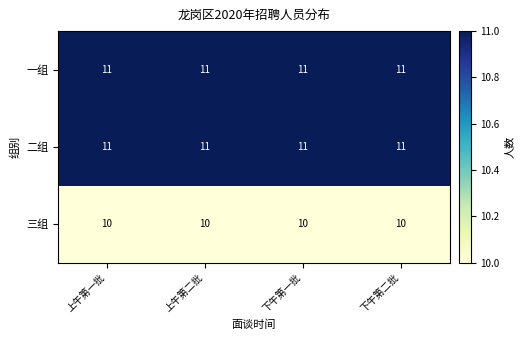

What is the total value across all series at 上午第二批?

32